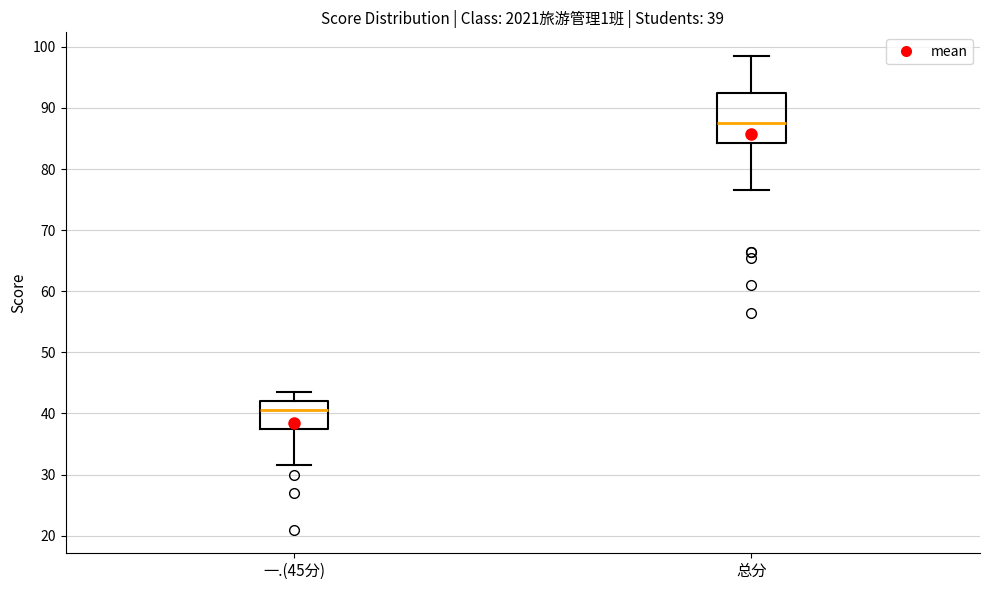

Comparing the boxes themselves (not the whiskers), which one is the tallest?

总分